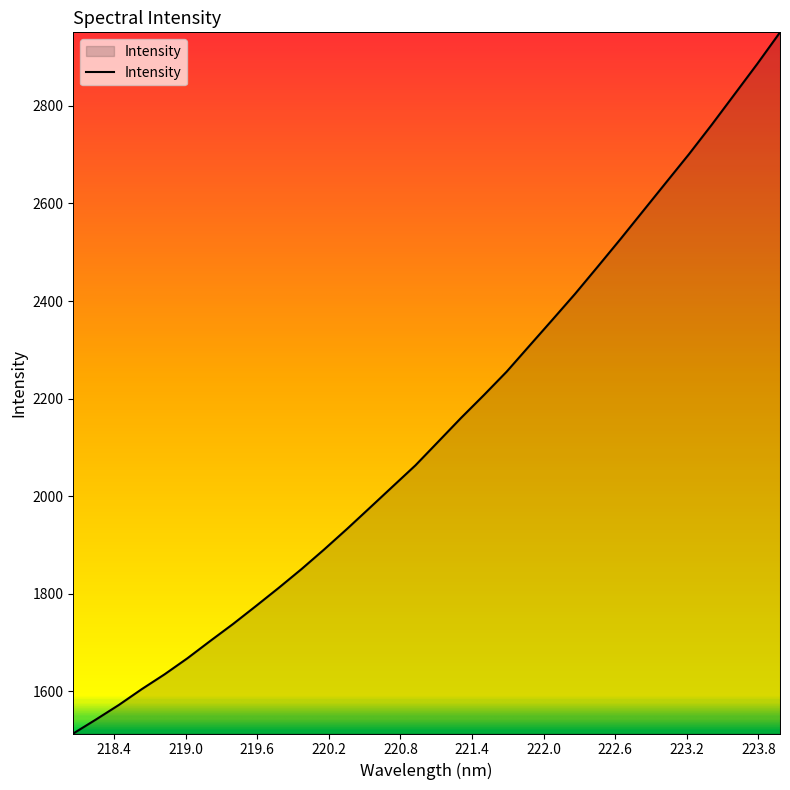

What is the smallest value displayed?

1512.9